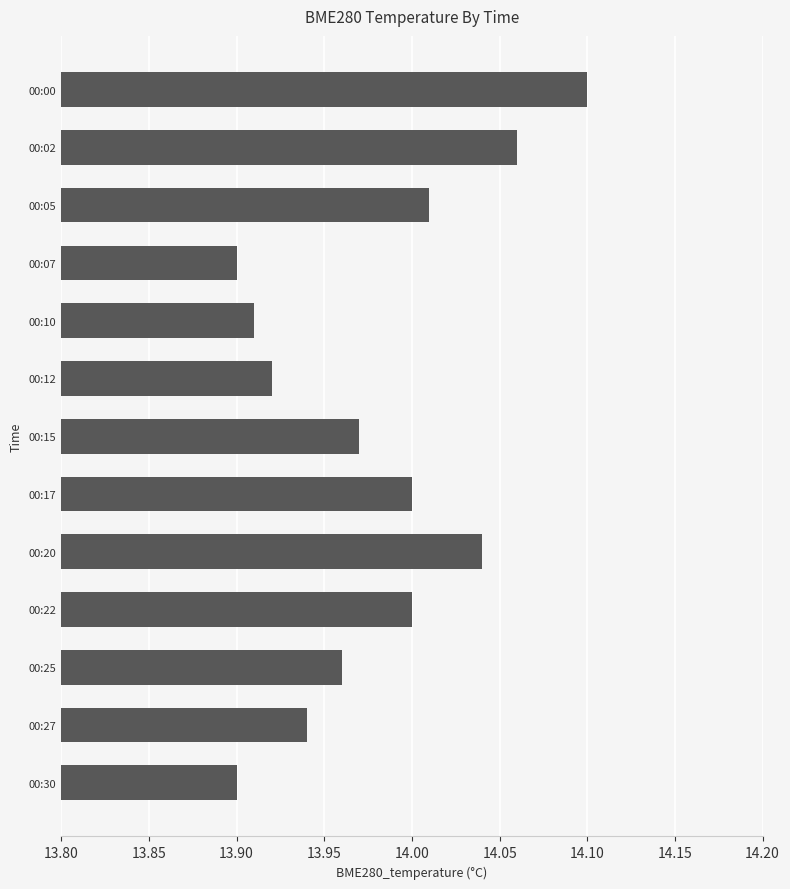

Approximately how many times larger is the value at 00:15 compared to 00:30?

1.0